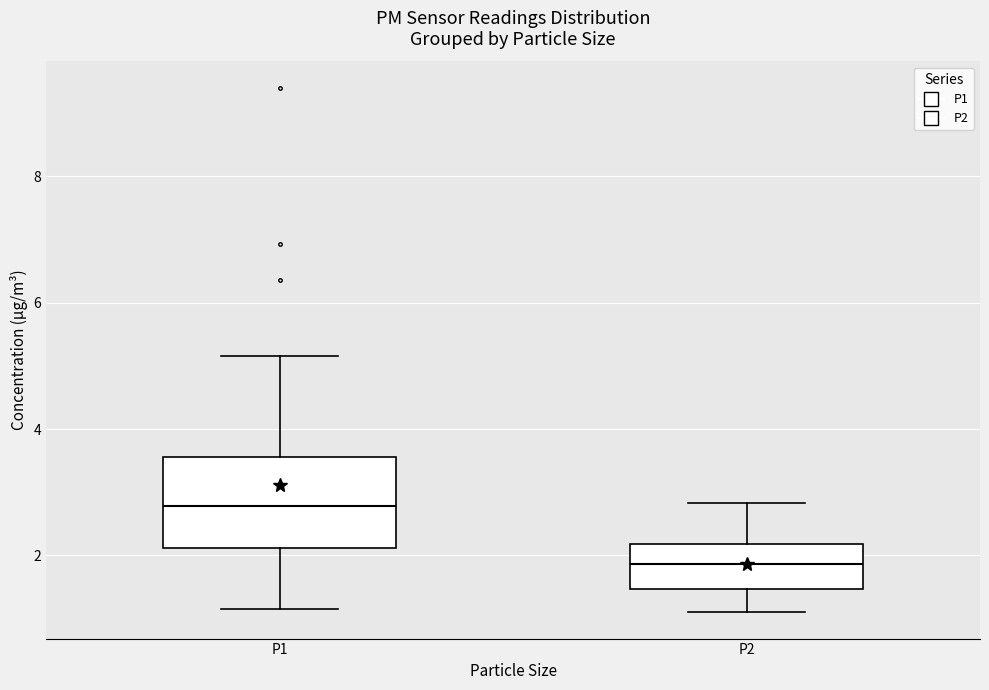

Reading left to right, transcribe this box plot: for each box, give where its median line is, the range the box spans, and where its two whiskers end, as read against the y-axis. The values are not printed on the chart, so give them approximately, as read against the axis.

P1: median 2.8, box 2.2 to 3.6, whiskers 1.2 to 5.2
P2: median 1.8, box 1.4 to 2.2, whiskers 1.2 to 2.8